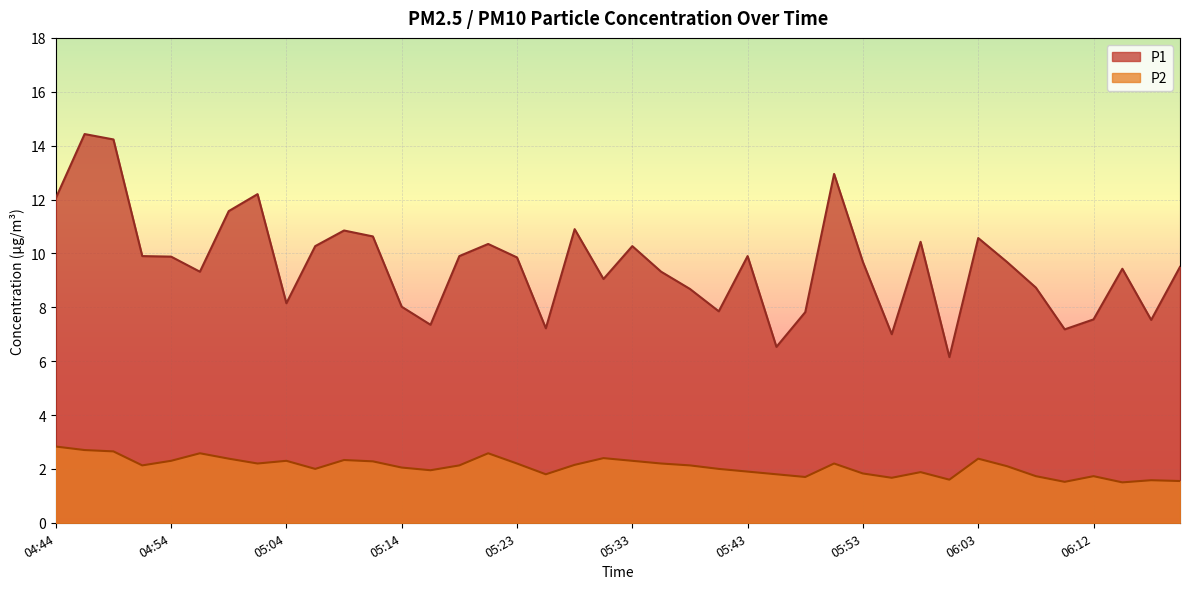

What is the maximum value shown in the chart?

14.4